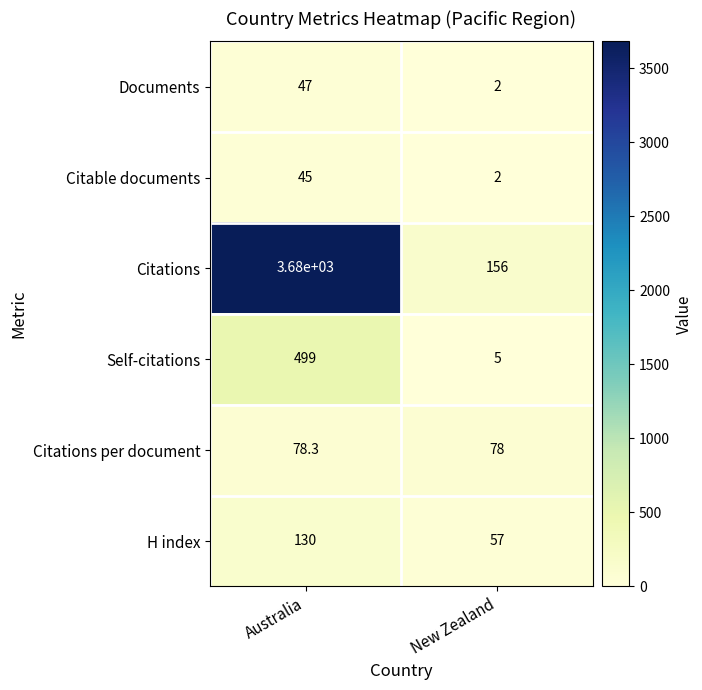

Is the value of Citations per document at Australia greater than the value of Self-citations at Australia?

No